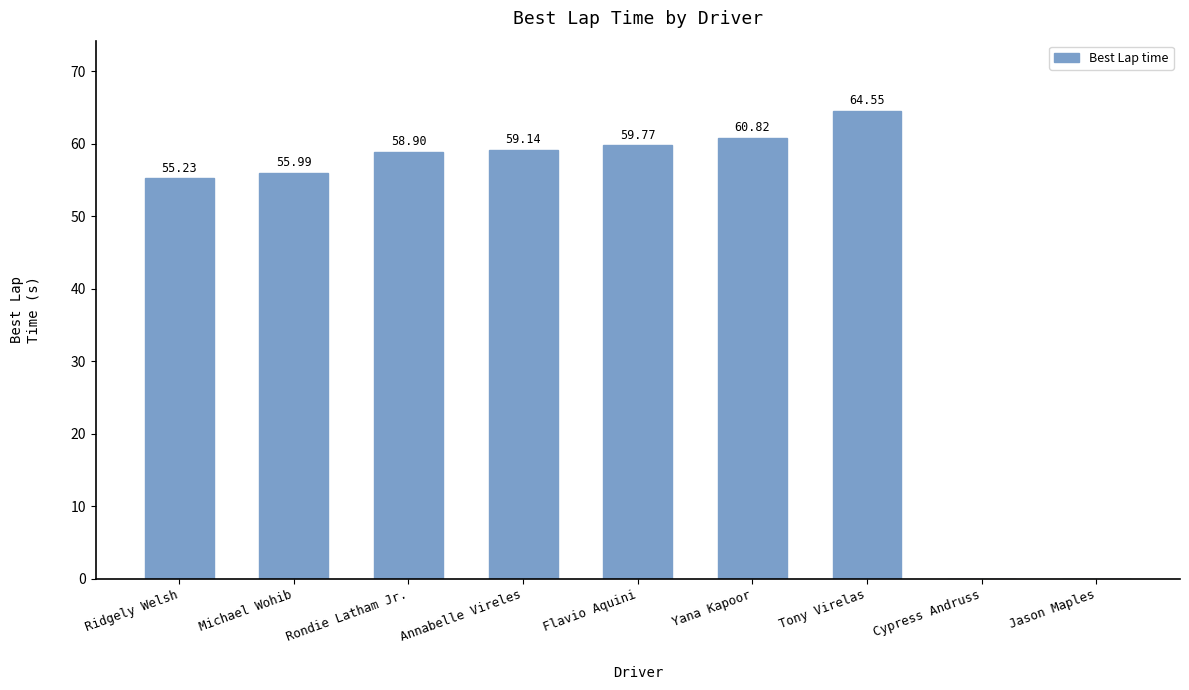

What is the sum of the values at Annabelle Vireles and Jason Maples?

59.1